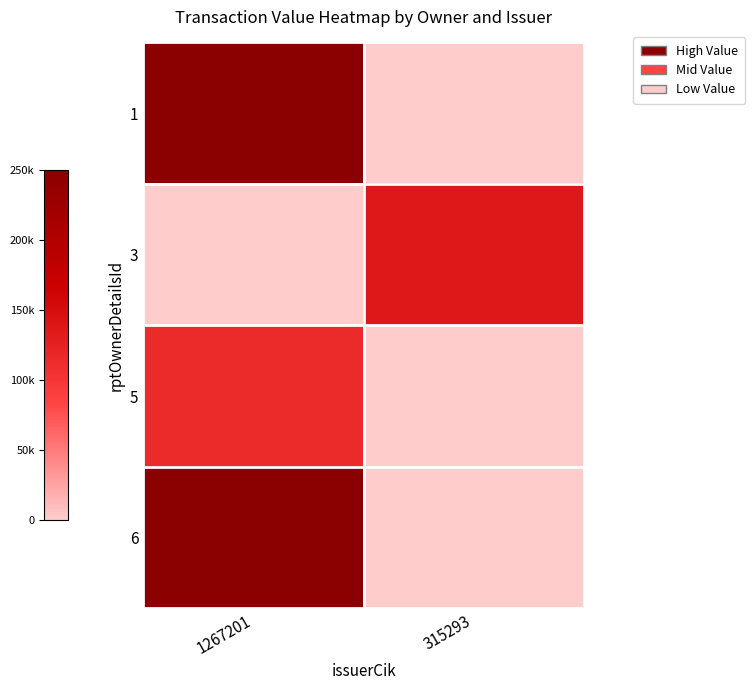

At which category is the sum across all series the highest?

1267201